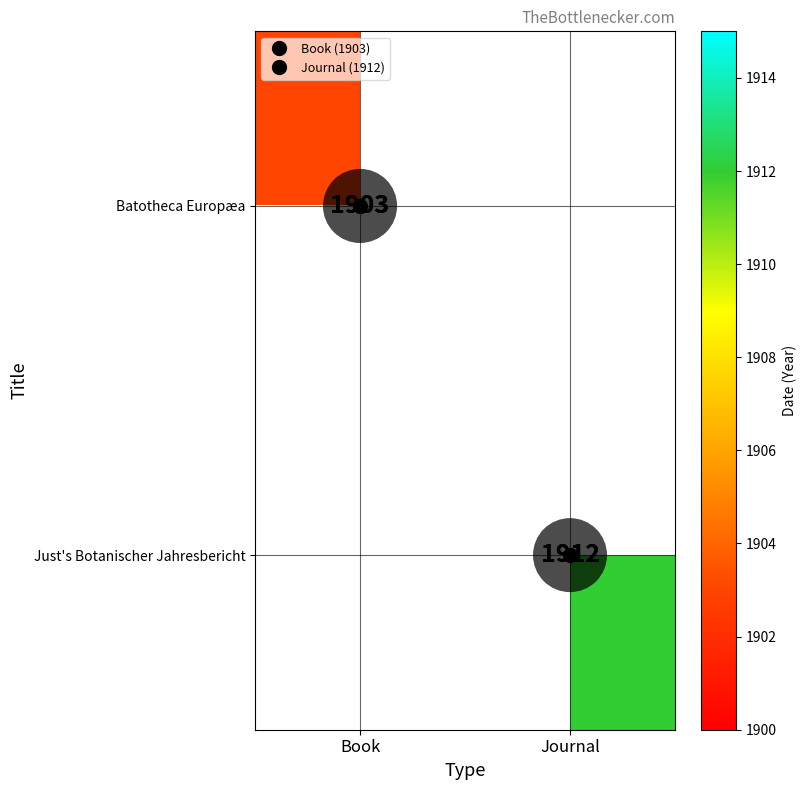

Which label corresponds to the smallest value in the chart?

Book